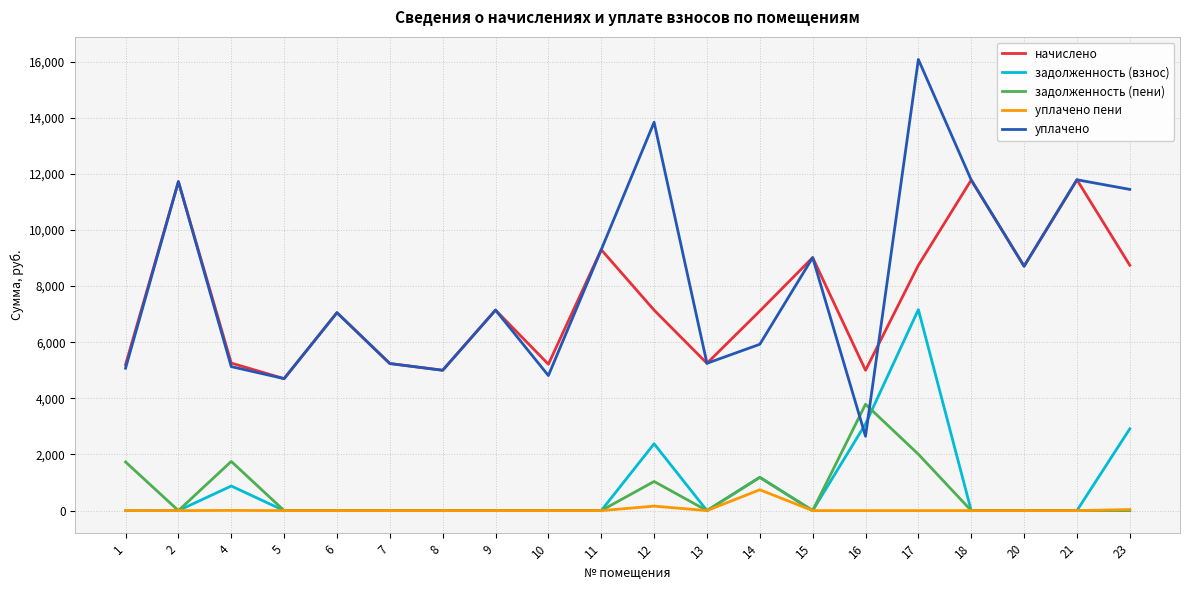

In уплачено, how many points are higher than both neighbors (excluding endpoints)?

7